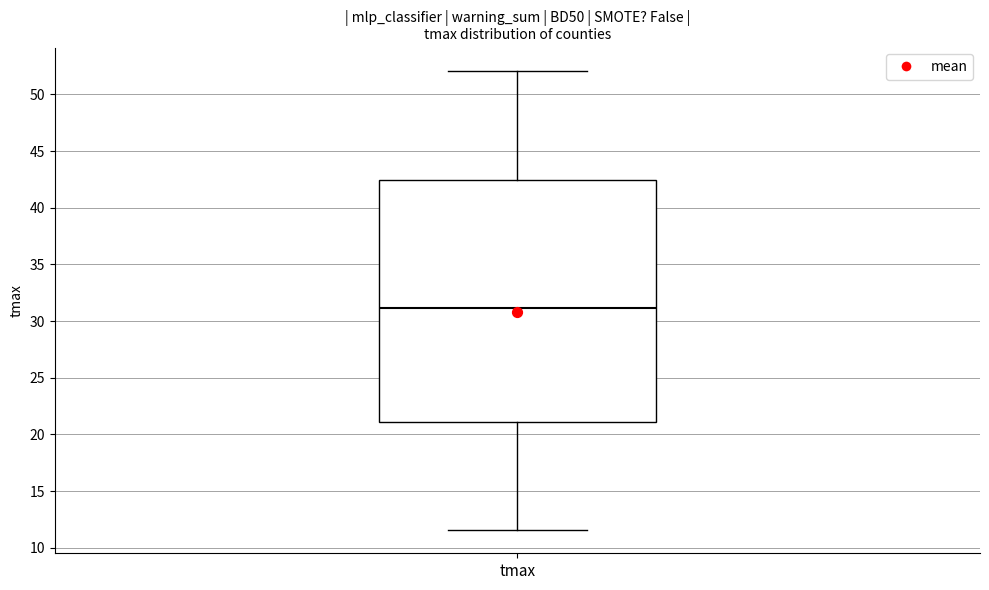

Transcribe this box plot: give where the median line is, the range the box spans, and where the two whiskers end, as read against the y-axis. The values are not printed on the chart, so give them approximately, as read against the axis.

median 31.0, box 21.0 to 42.5, whiskers 11.5 to 52.0